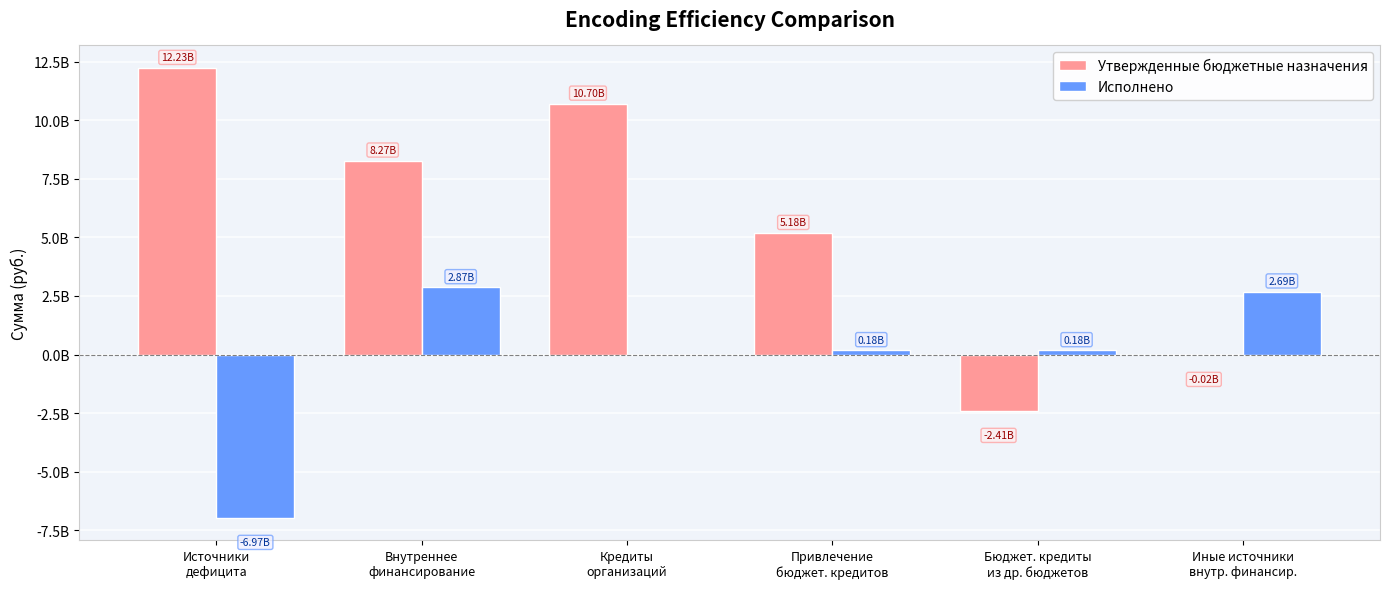

Which has a higher value, Иные источники
внутр. финансир. or Источники
дефицита?

Источники
дефицита